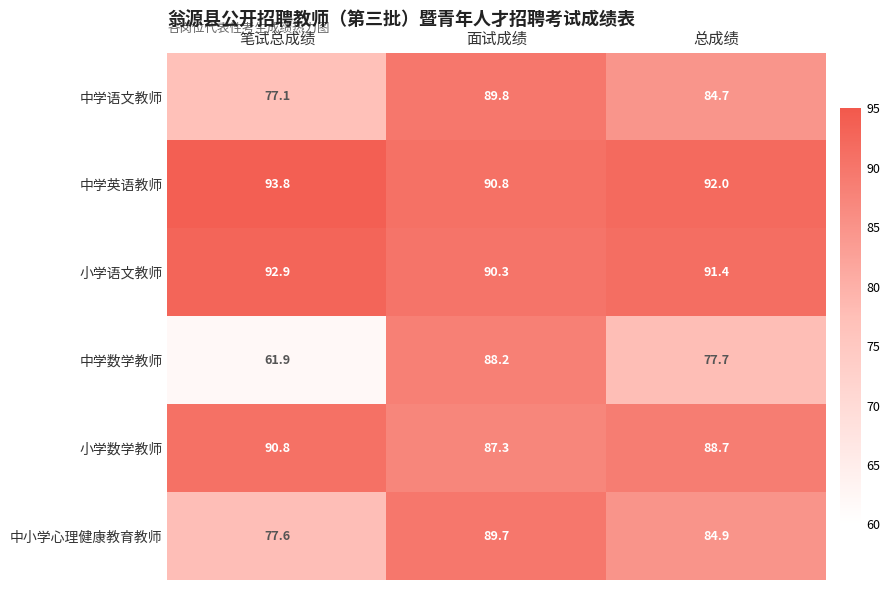

What is the average value of the 小学语文教师 series?

91.5